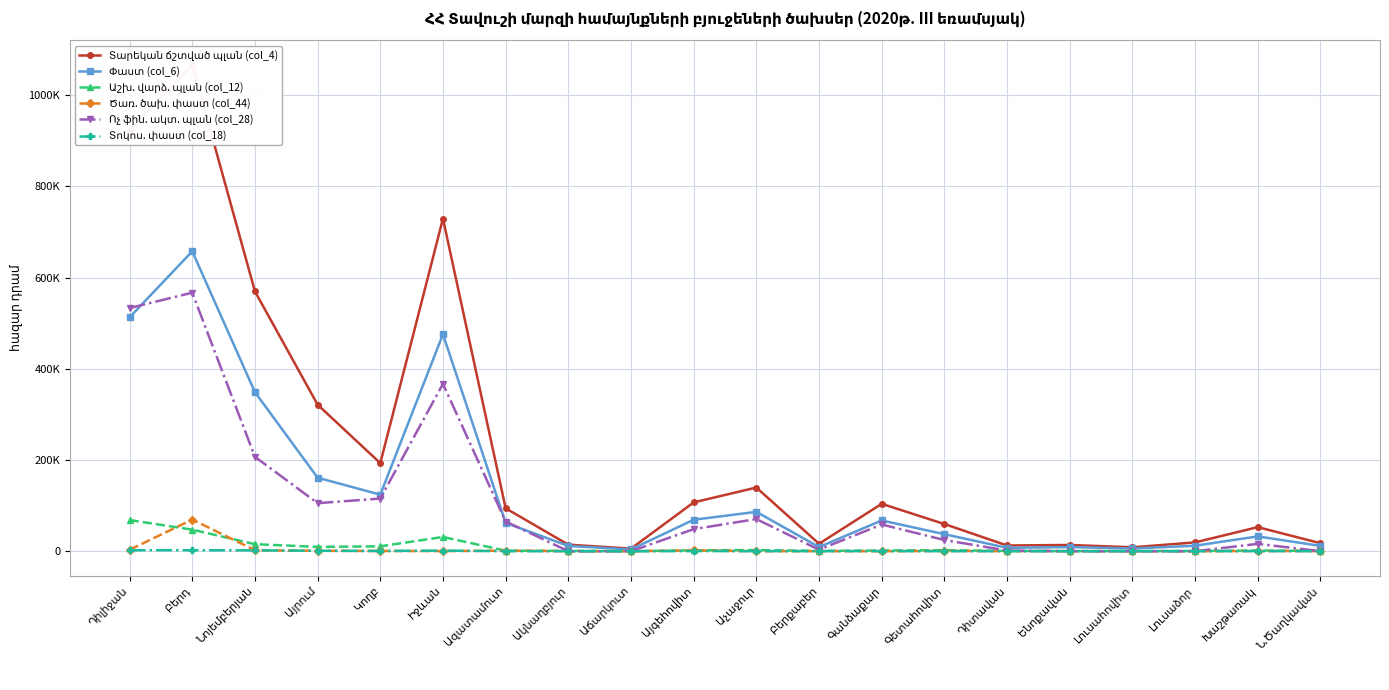

At which category is the sum across all series the highest?

Բերդ